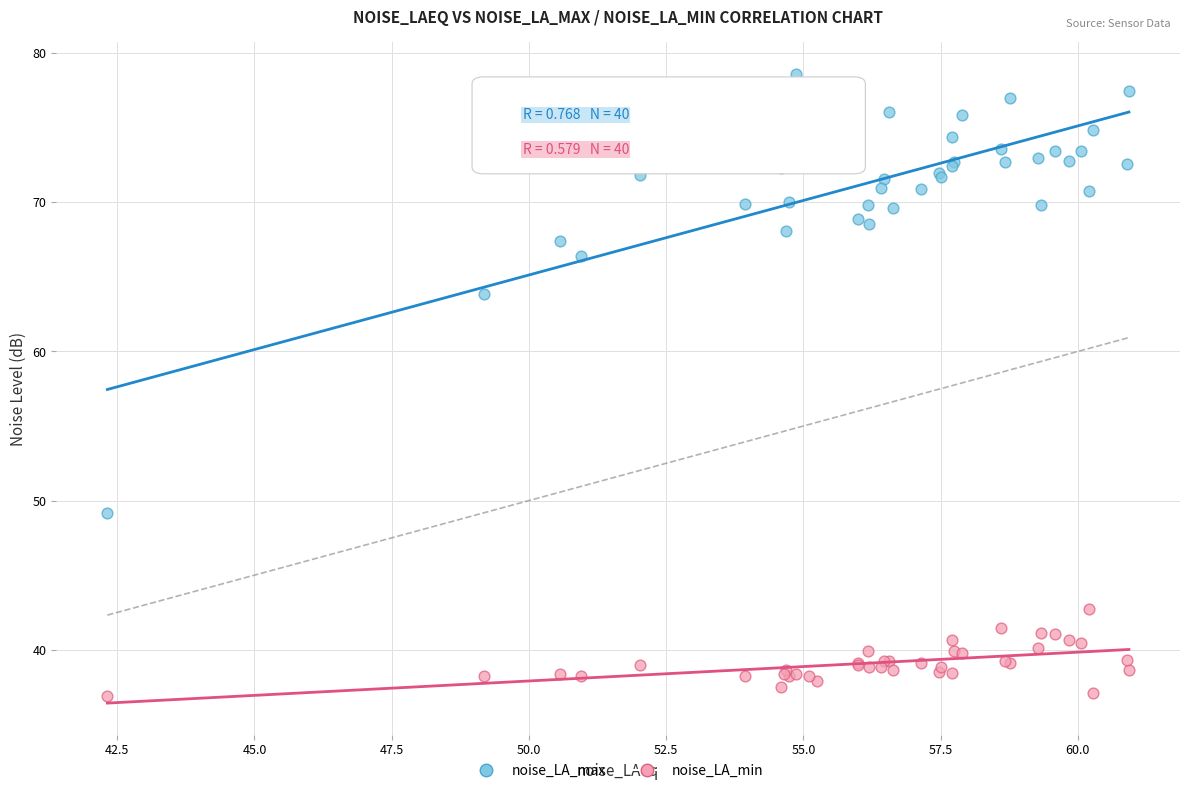

In the noise_LA_max series, what Y value is closest to 63?

63.9